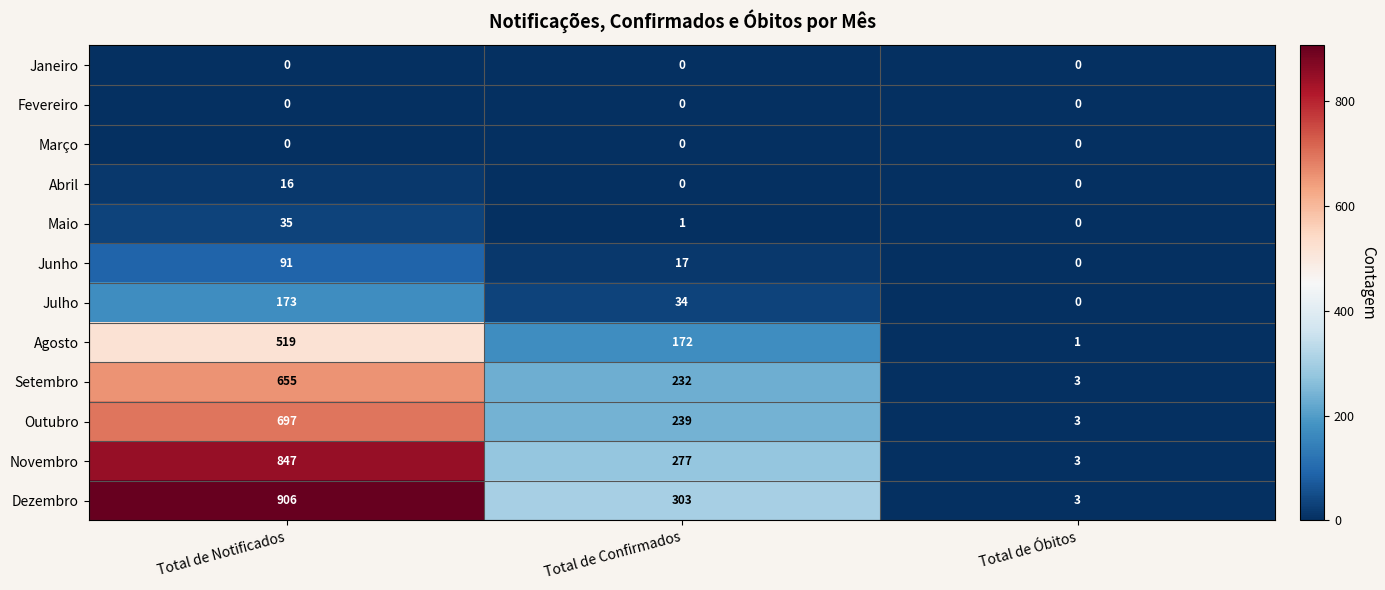

List the labels in order of Setembro value, smallest first.

Total de Óbitos, Total de Confirmados, Total de Notificados